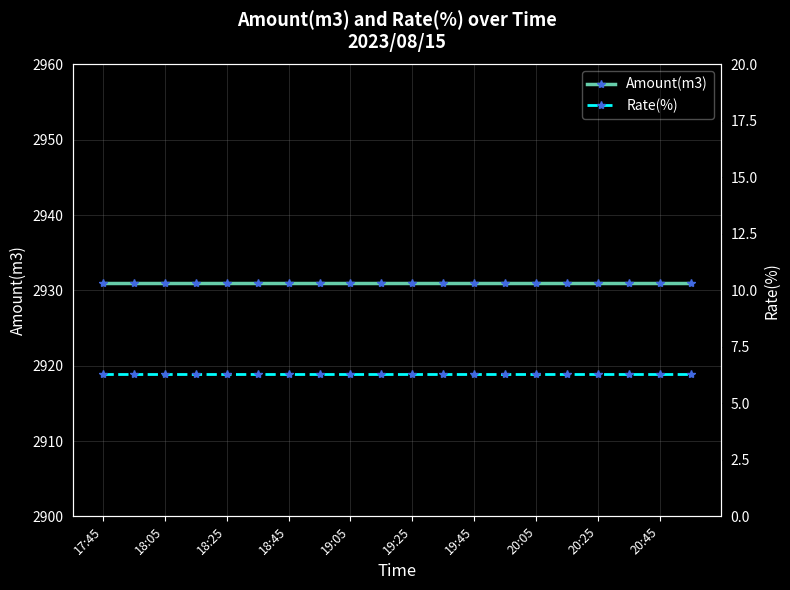

How many categories are shown in the chart?

20